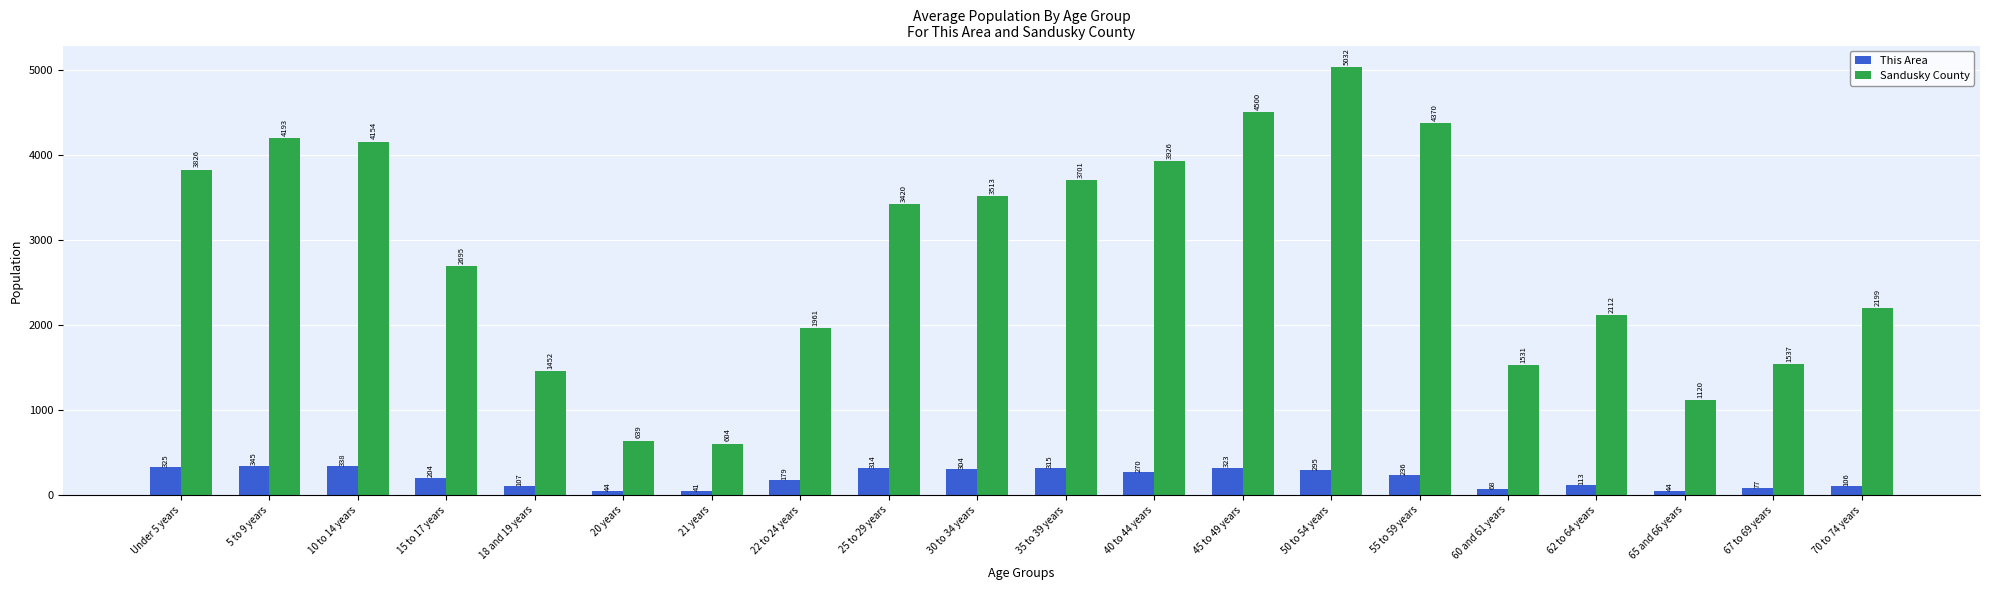

What position from the left is 62 to 64 years?

17